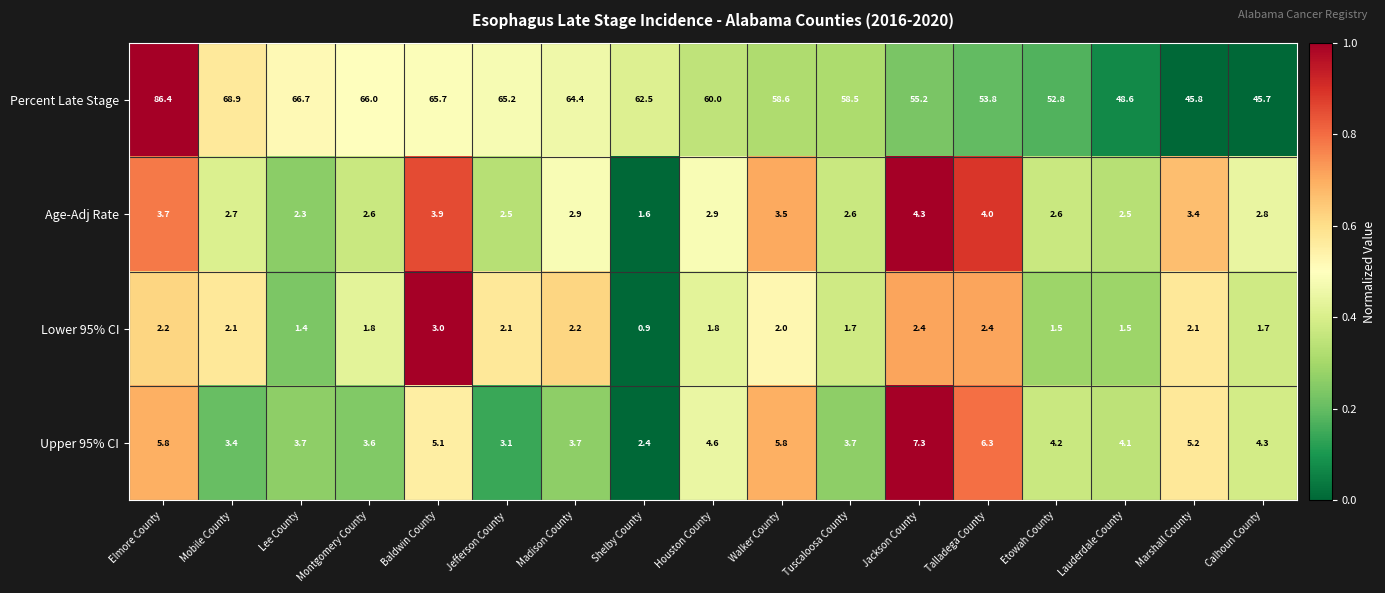

Rank the series by their maximum value, from highest to lowest.

Percent Late Stage, Upper 95% CI, Age-Adj Rate, Lower 95% CI